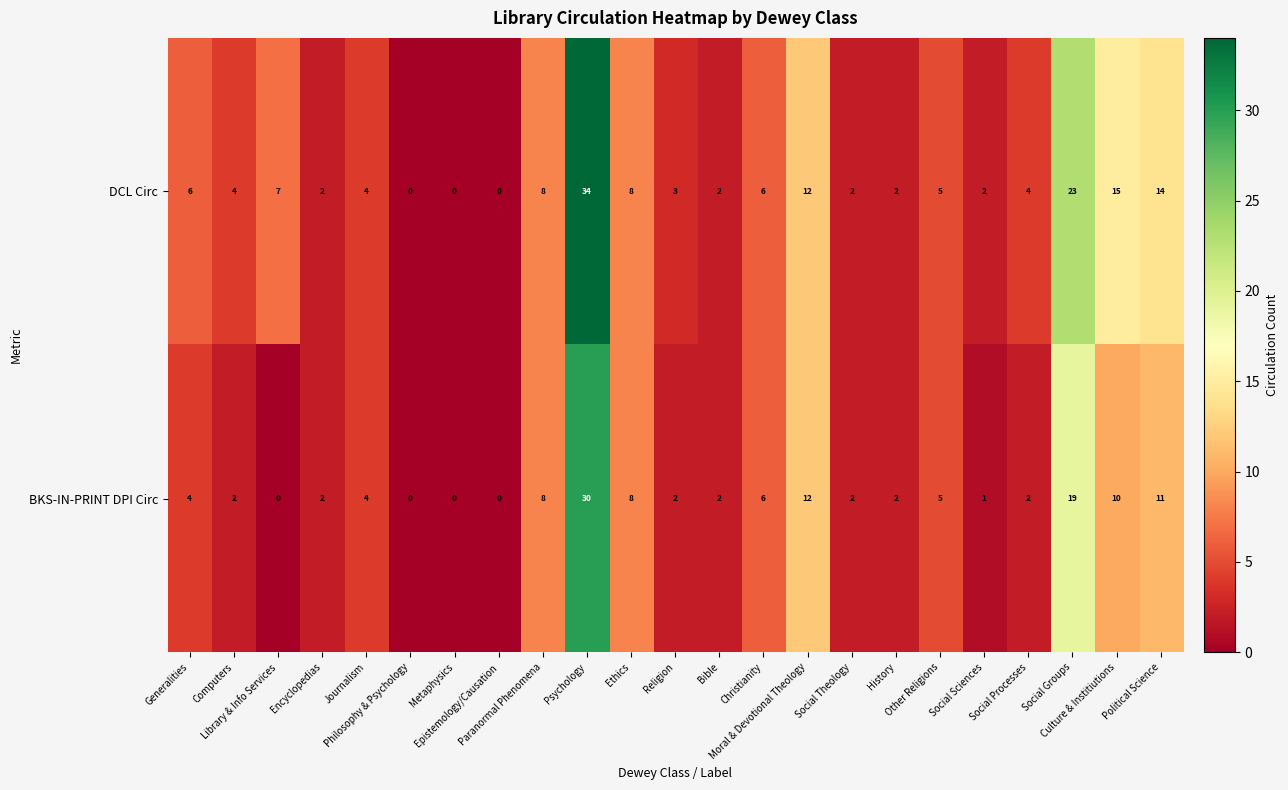

Count the number of data series in this chart.

2